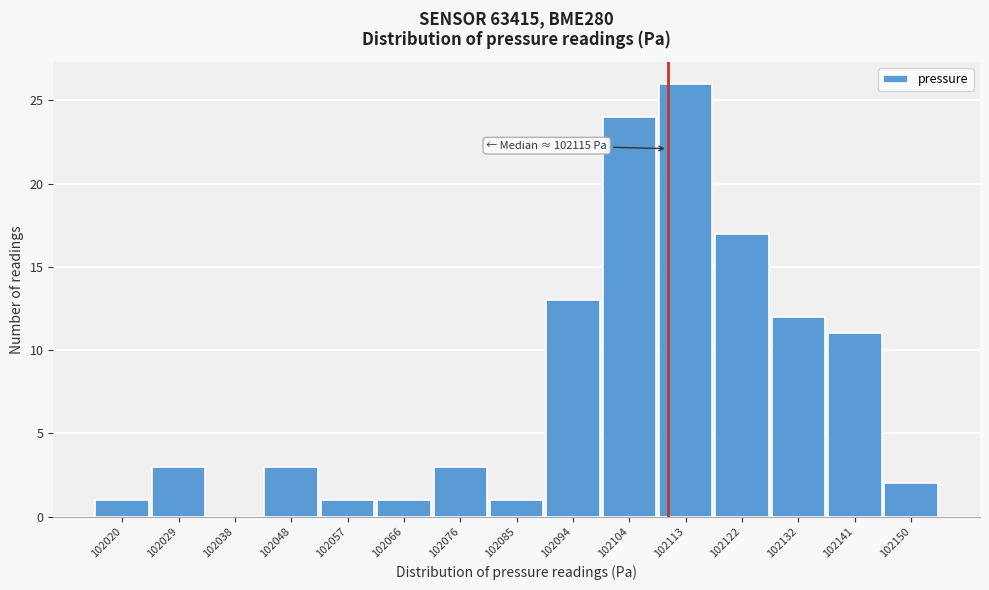

Reading right to left, extract all data points from this chart.

102150=2	102141=11	102132=12	102122=17	102113=26	102104=24	102094=13	102085=1	102076=3	102066=1	102057=1	102048=3	102038=0	102029=3	102020=1